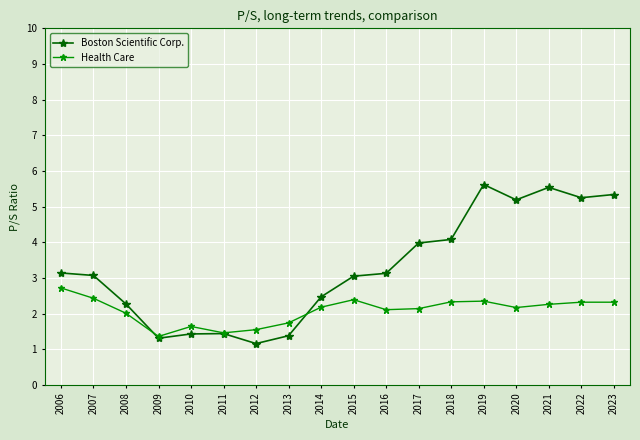

What are all the series names shown in the legend?

Boston Scientific Corp., Health Care